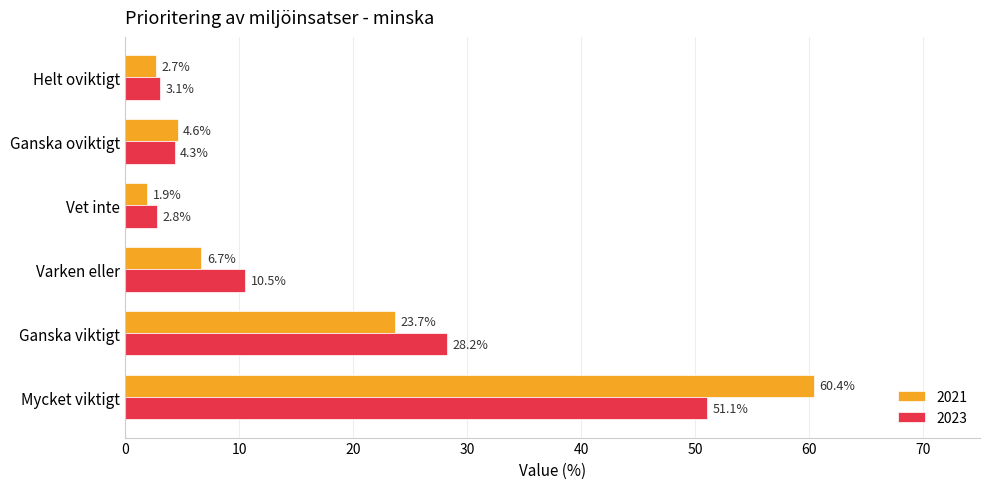

What is the highest value of the 2021 series?

60.4